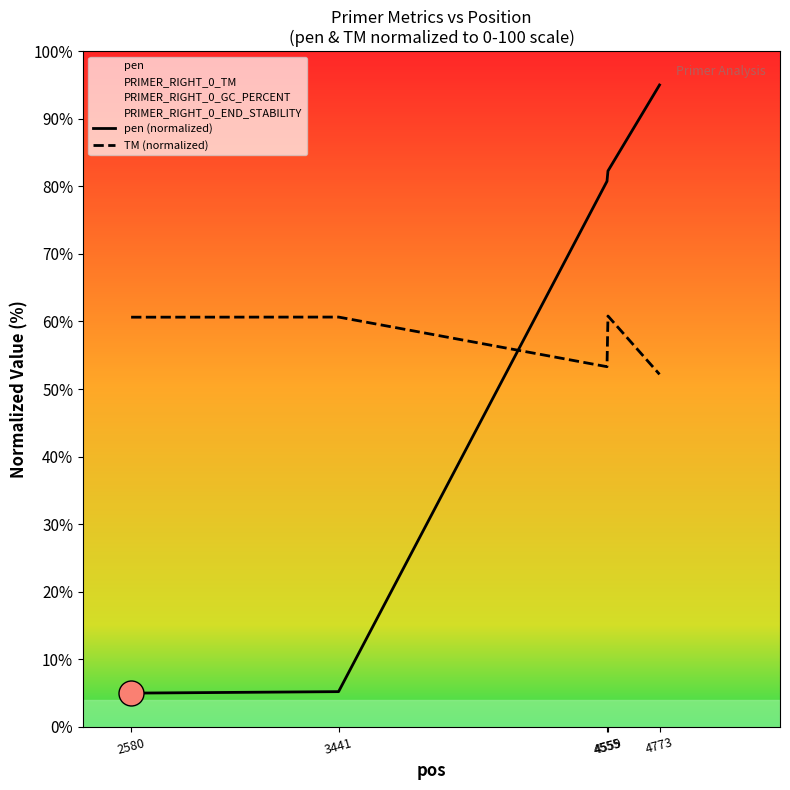

The value of pen (normalized) at 3441 is 8.8. True or false?

False